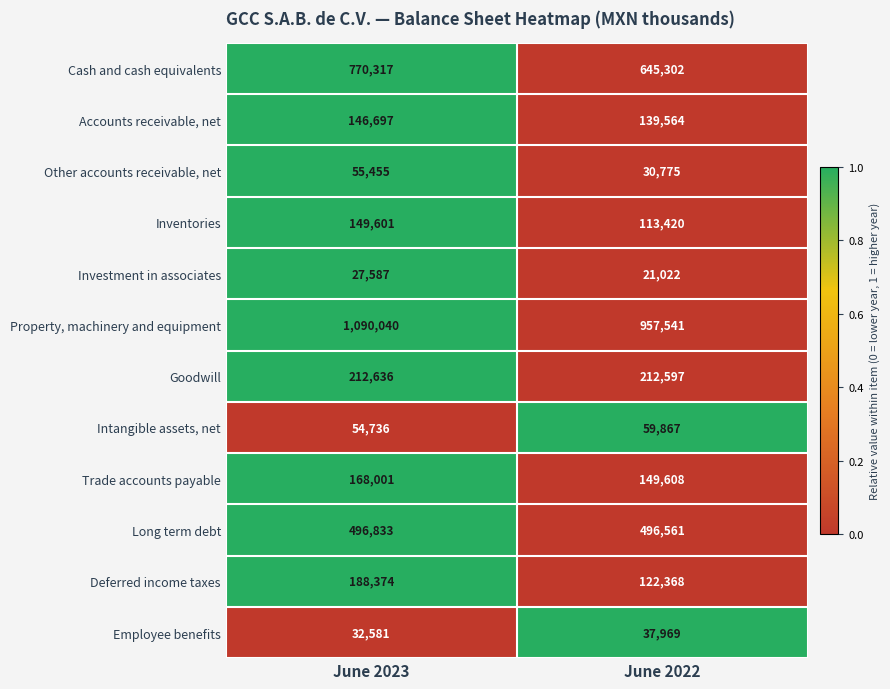

At which label is Property, machinery and equipment closest to 1023790?

June 2022